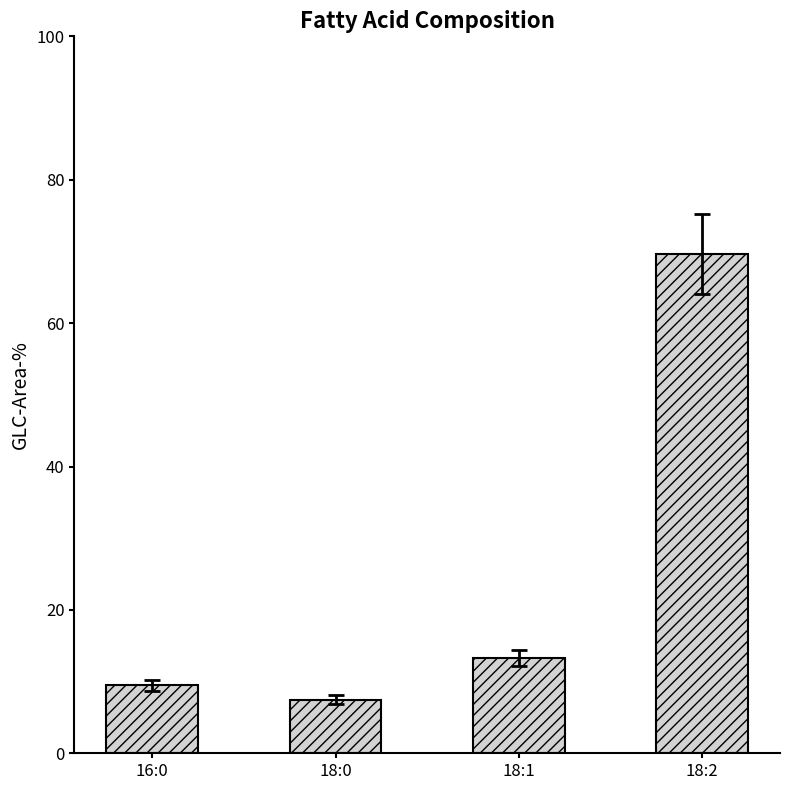

What is the ratio of the value at 18:0 to the value at 18:1?

0.6